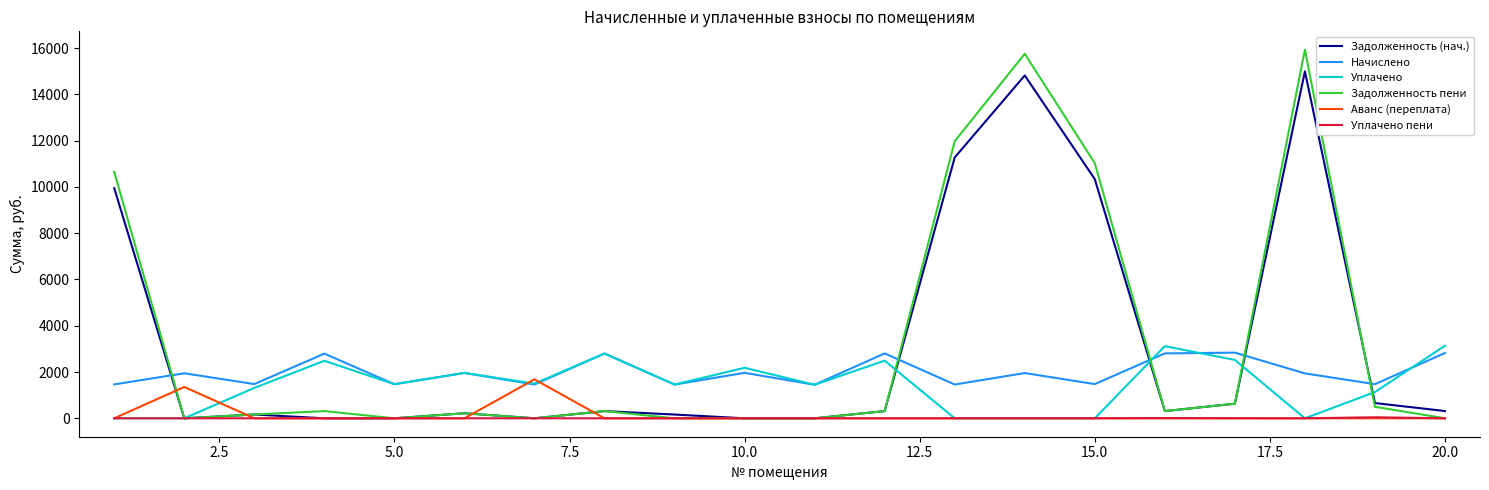

What is the maximum value for Аванс (переплата)?

1683.6